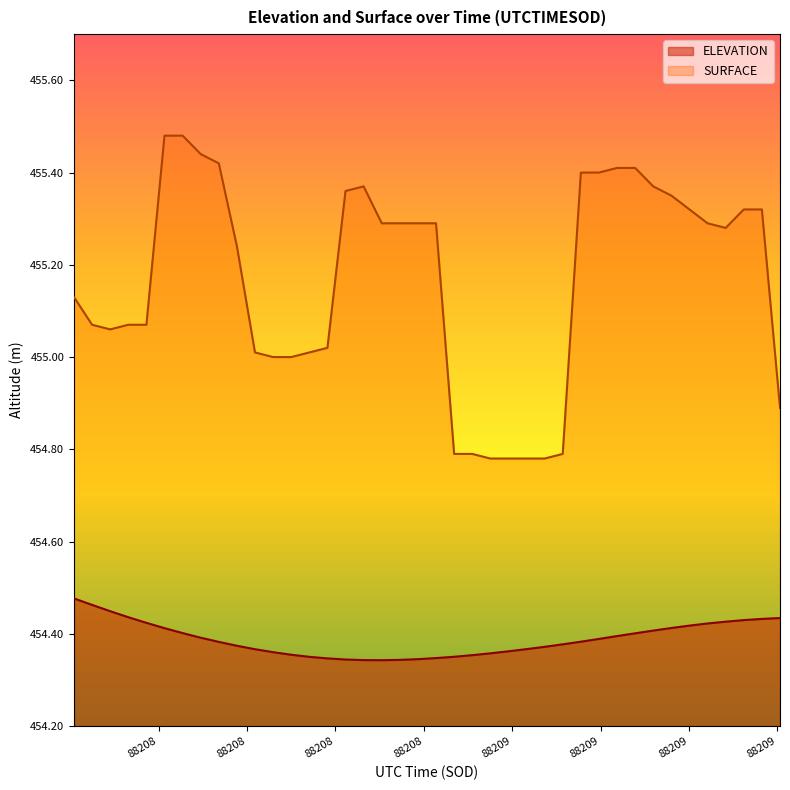

What is the total value across all series at 88208.3458?

909.6